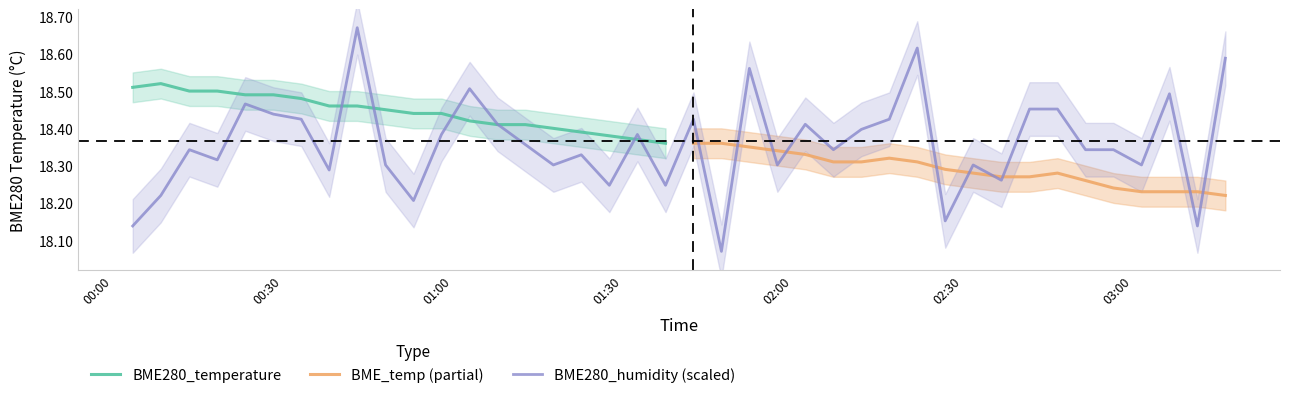

True or false: the data has more than 0 interior local peaks.

True